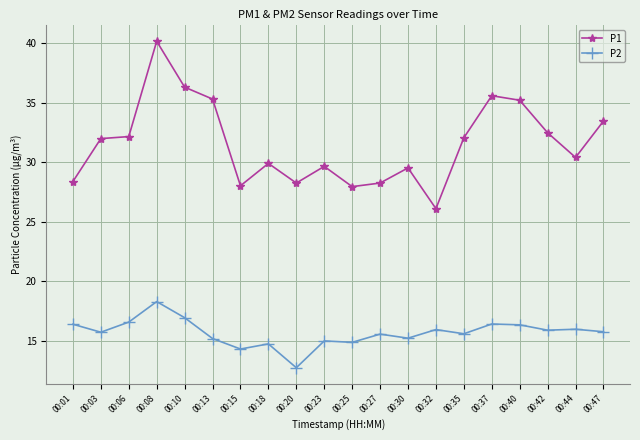

Does the chart display data point markers on the line(s)?

Yes